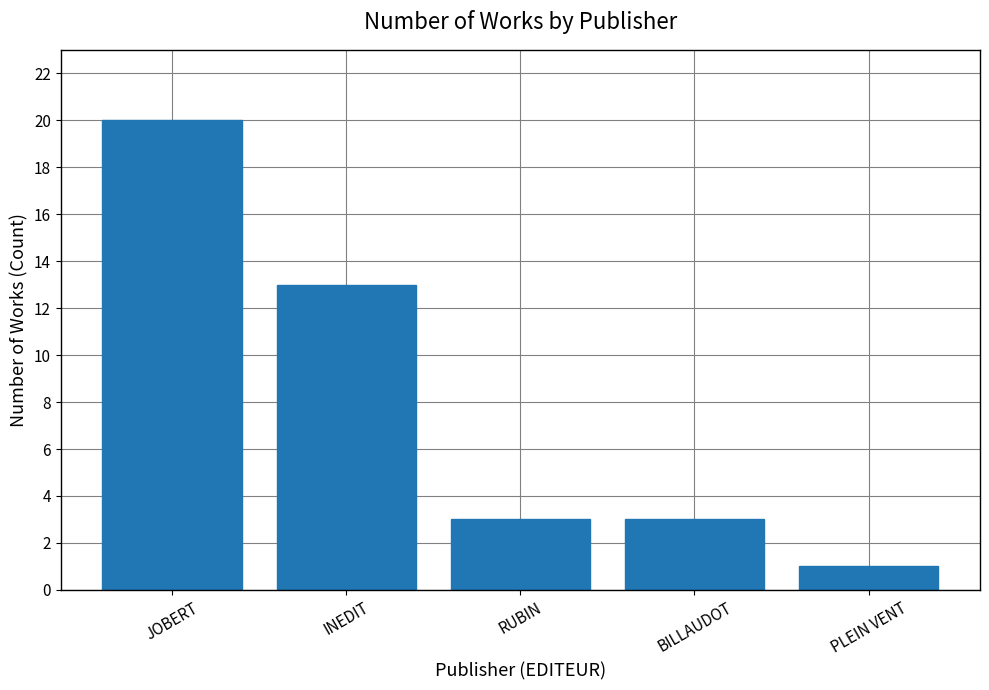

What position from the left is PLEIN VENT?

5